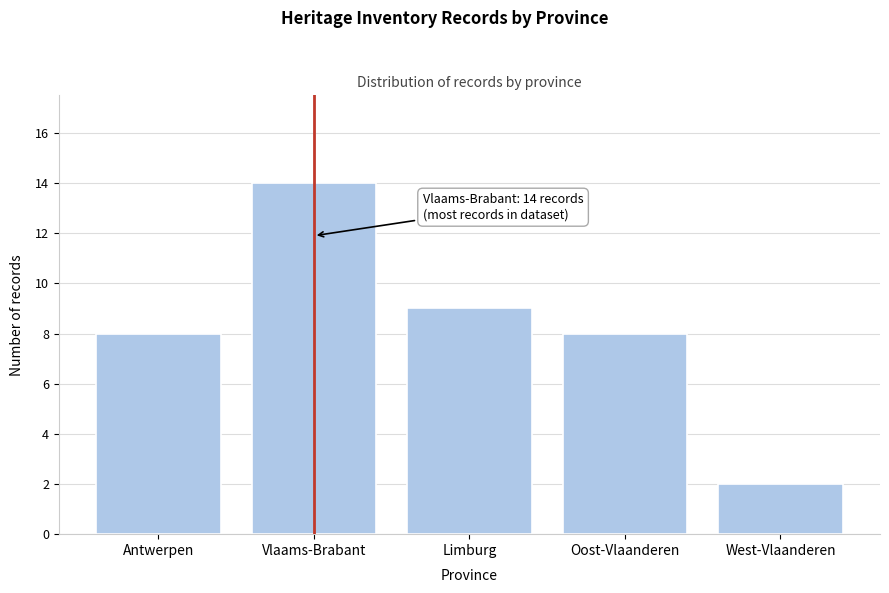

Reading left to right, extract all data points from this chart.

8	14	9	8	2